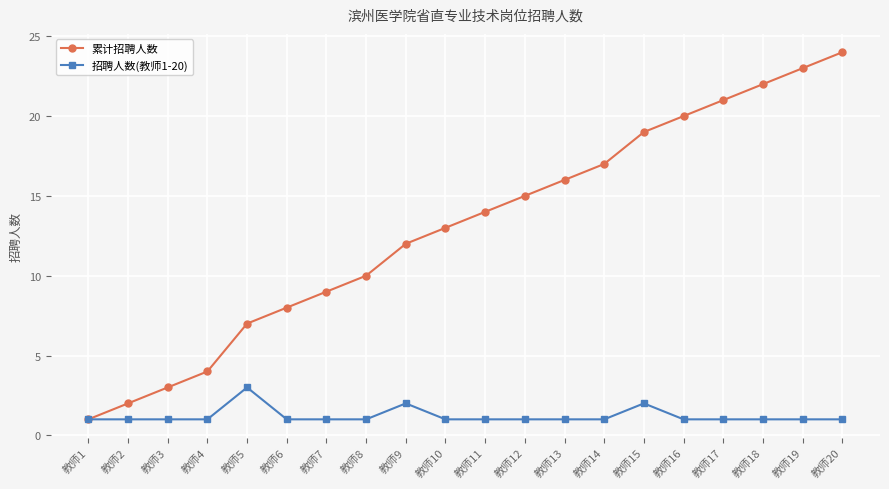

True or false: 招聘人数(教师1-20) has more than 1 interior local peaks.

True